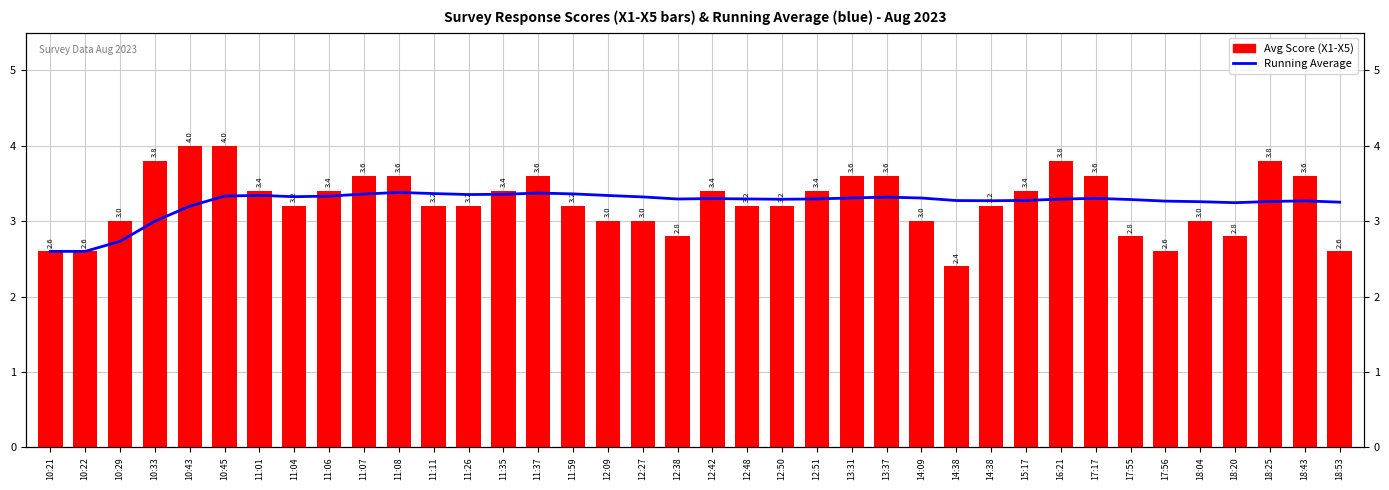

What is the maximum value for Running Average?

3.4